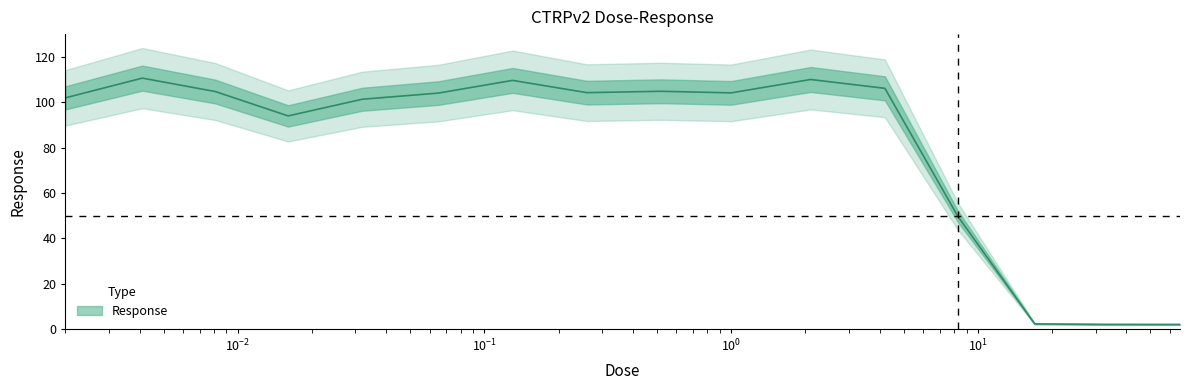

What is the ratio of the value at 0.065 to the value at 0.0041?

0.9